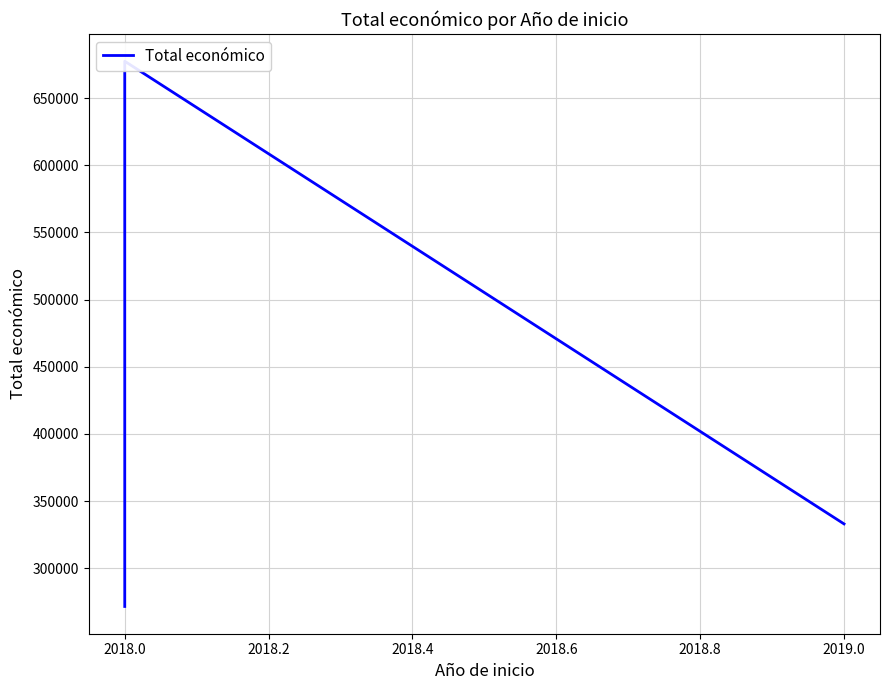

Between 2018.4 and 2017.8, which is larger?

2018.4